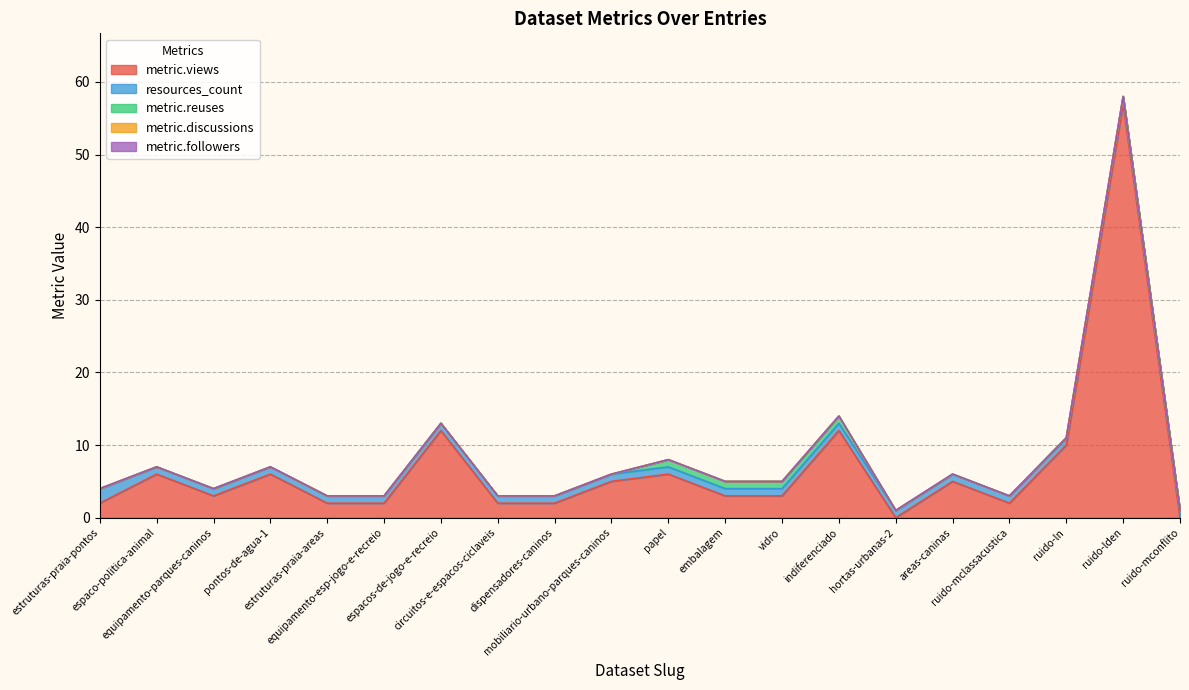

At which label is metric.reuses closest to 0?

estruturas-praia-pontos